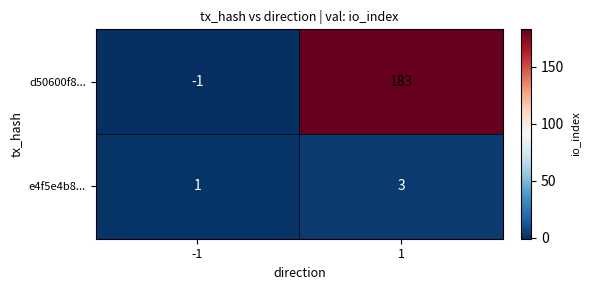

What is the sum of the e4f5e4b8... values at 1 and -1?

4